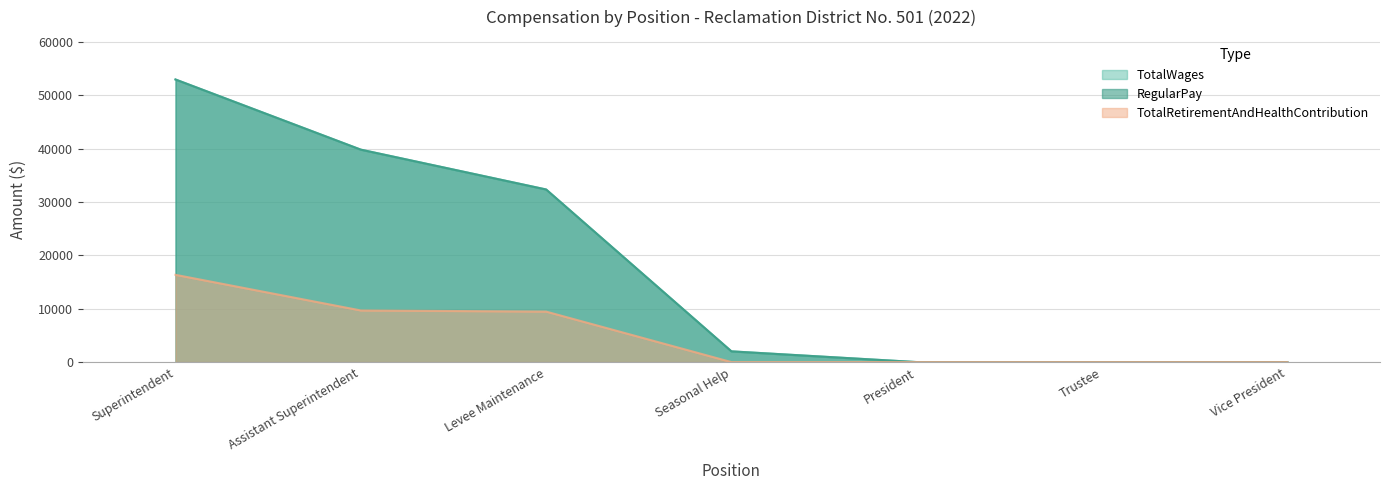

What is the label of the 5th point from the left?

President